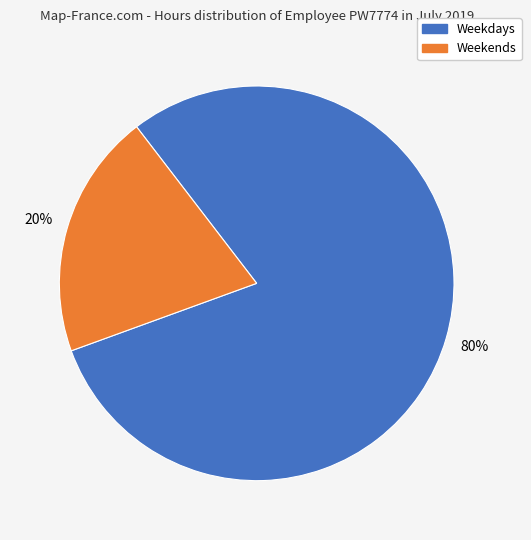

To the nearest percent, what is the average slice percentage?

50%